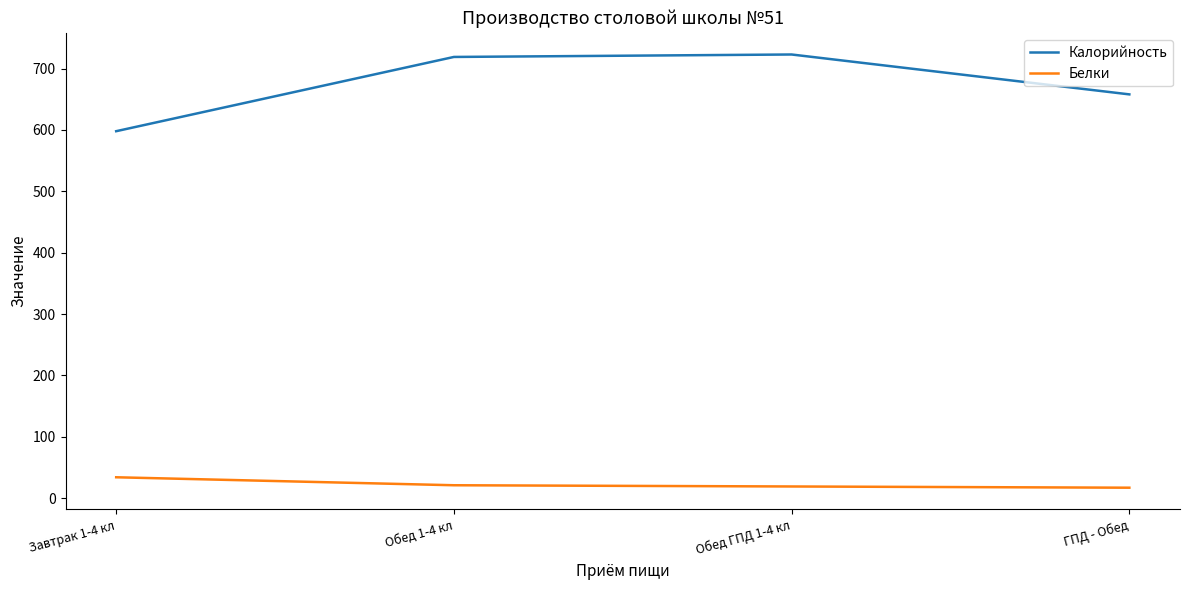

What is the maximum value for Белки?

34